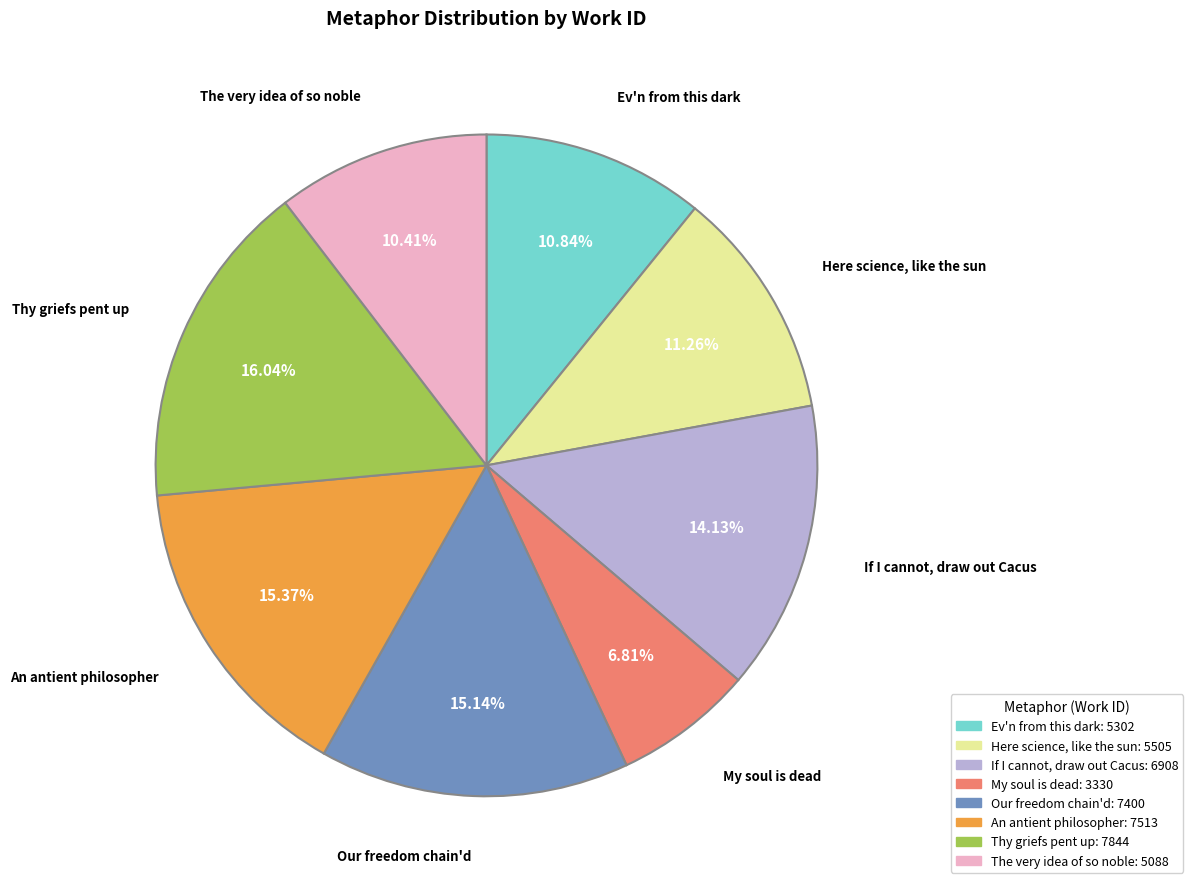

Combined, do Here science, like the sun and Our freedom chain'd account for over 50%?

No